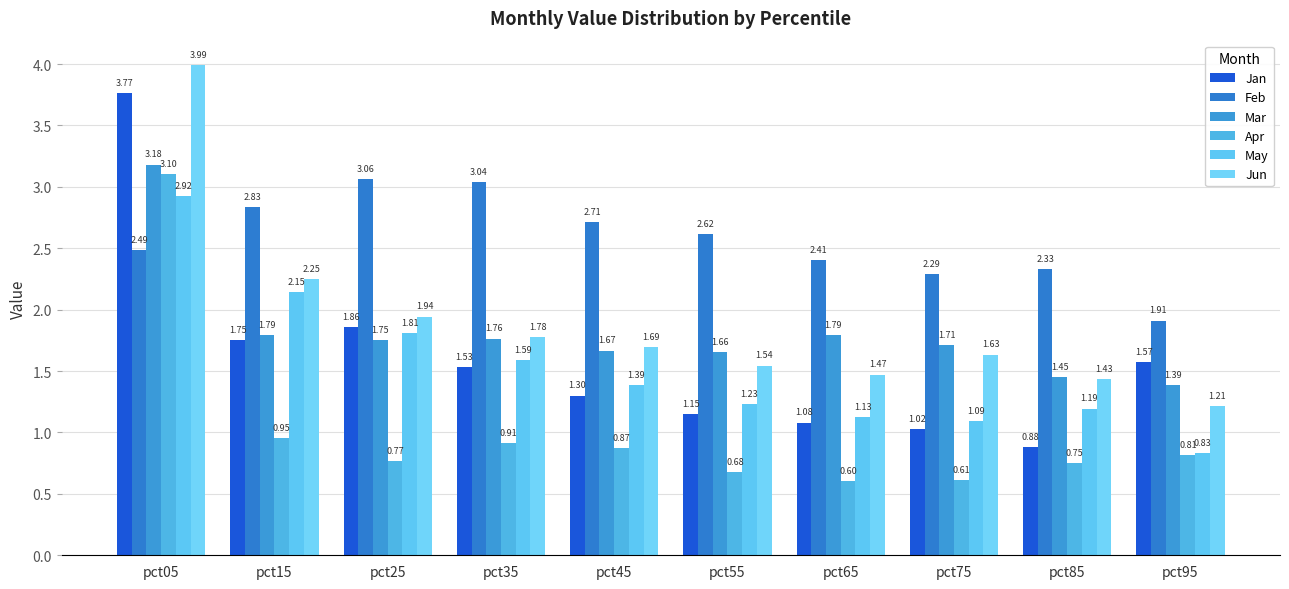

Which series has the largest range (max minus min)?

Jan